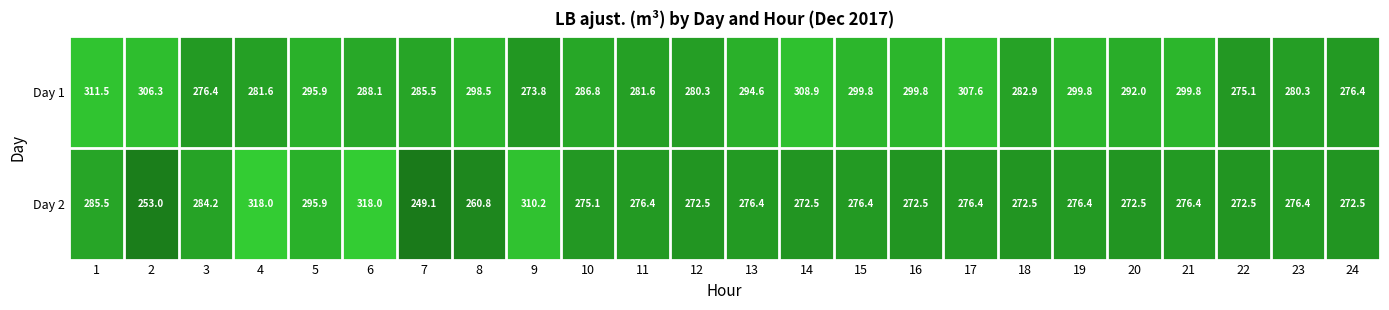

Which series has the largest range (max minus min)?

Day 2